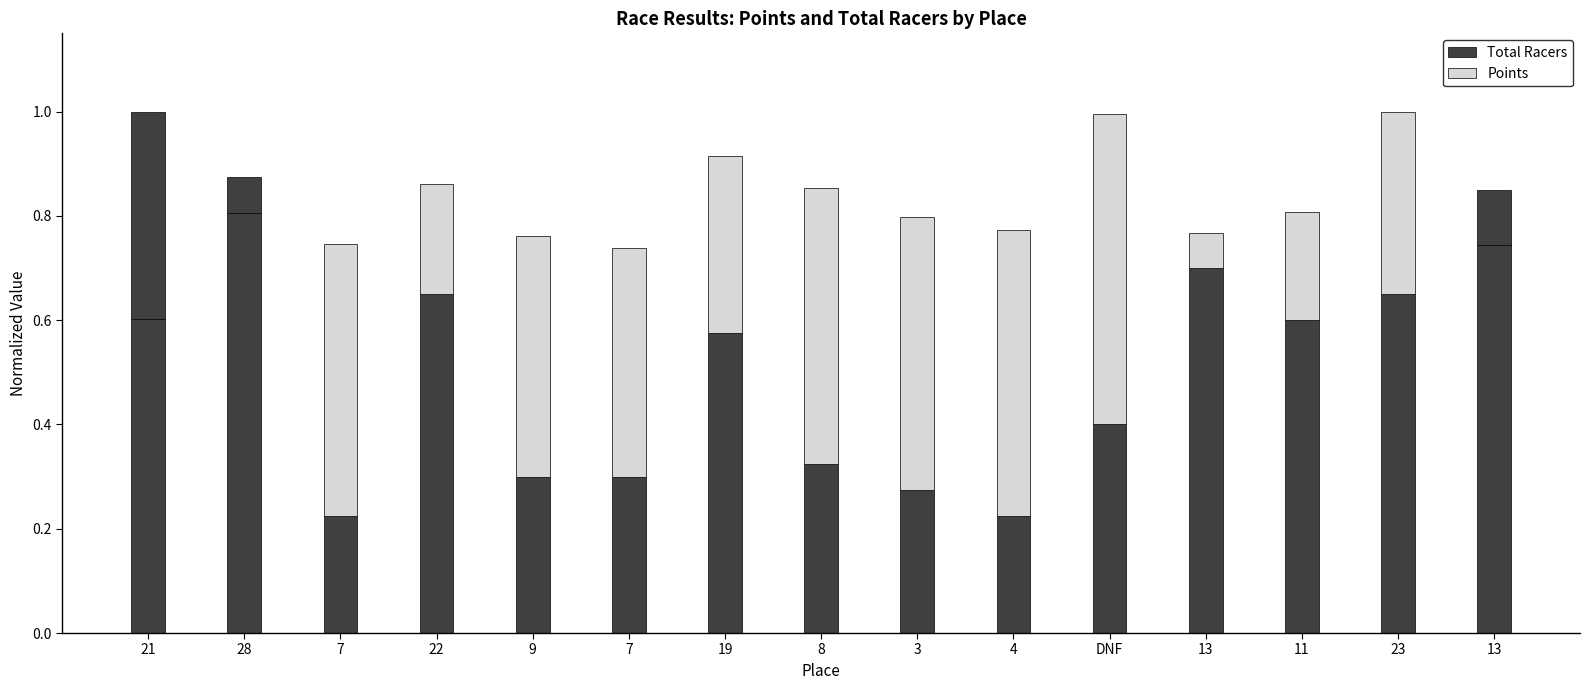

What is the difference between the highest and lowest values at 22?

0.4